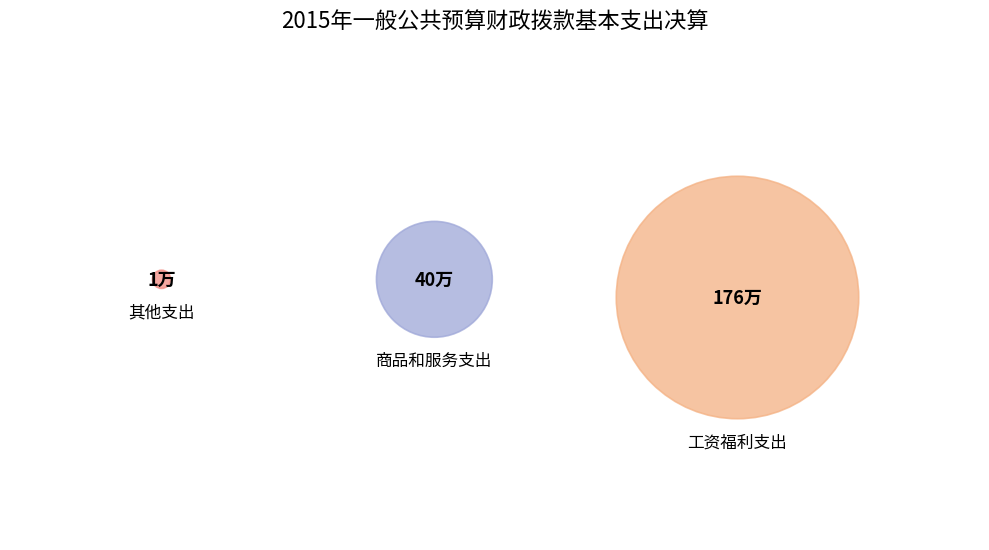

What is the largest slice in the pie chart?

工资福利支出